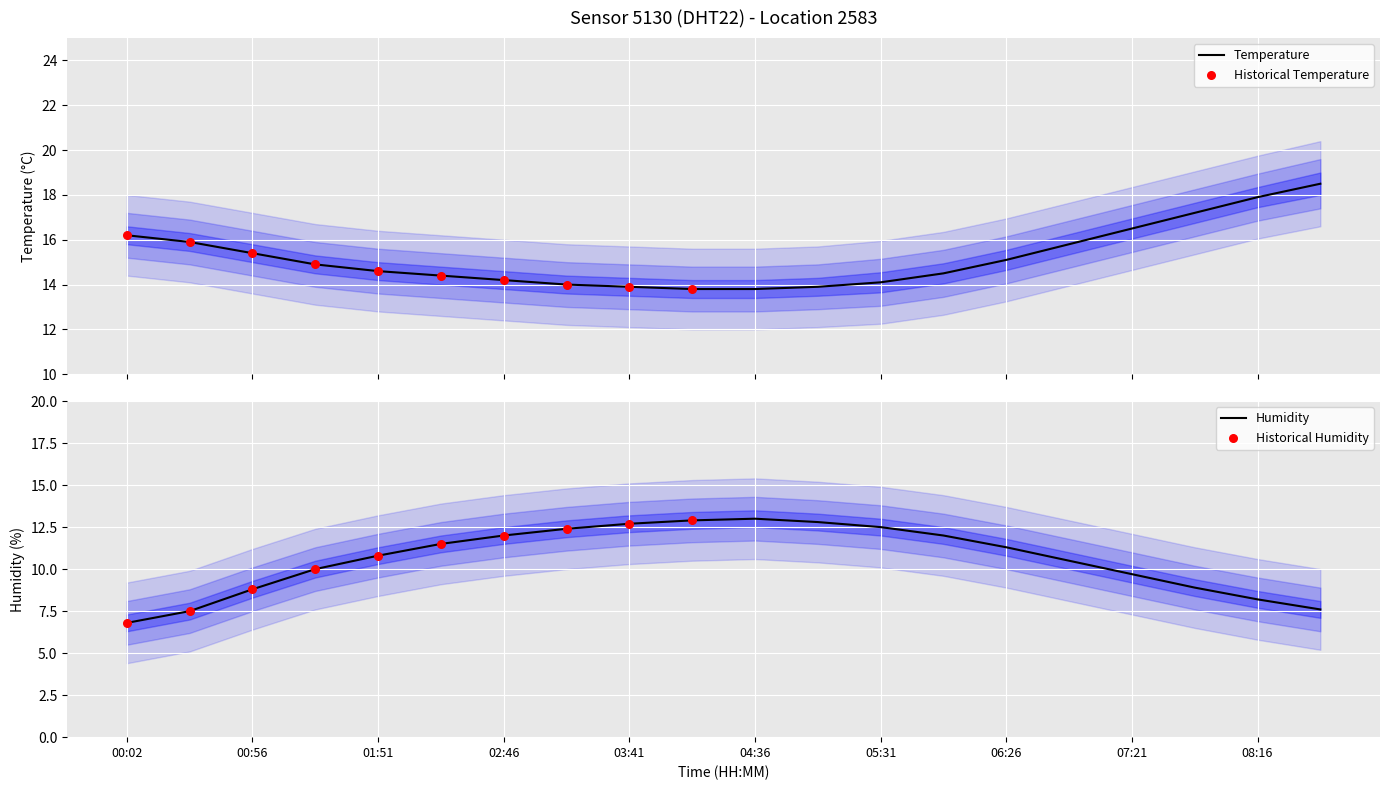

Which series reaches the minimum Y coordinate?

humidity